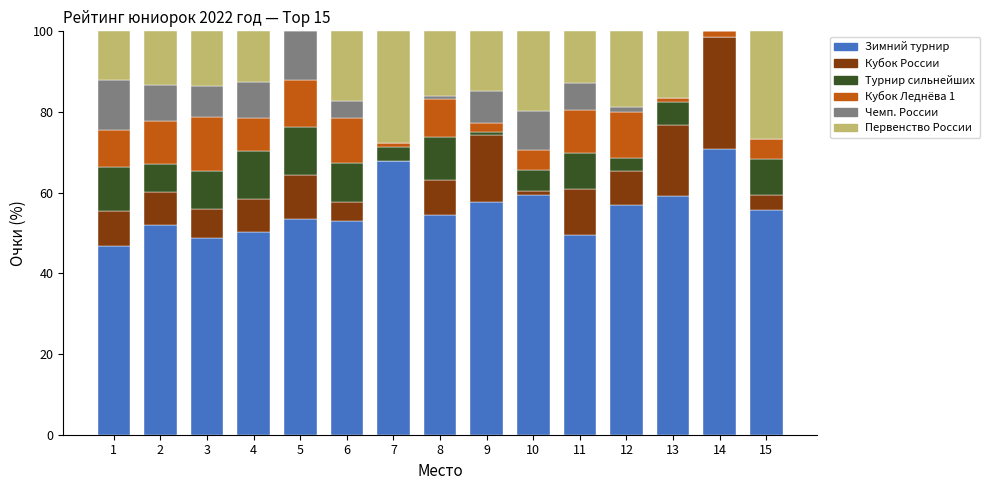

How many distinct data groups are displayed?

6